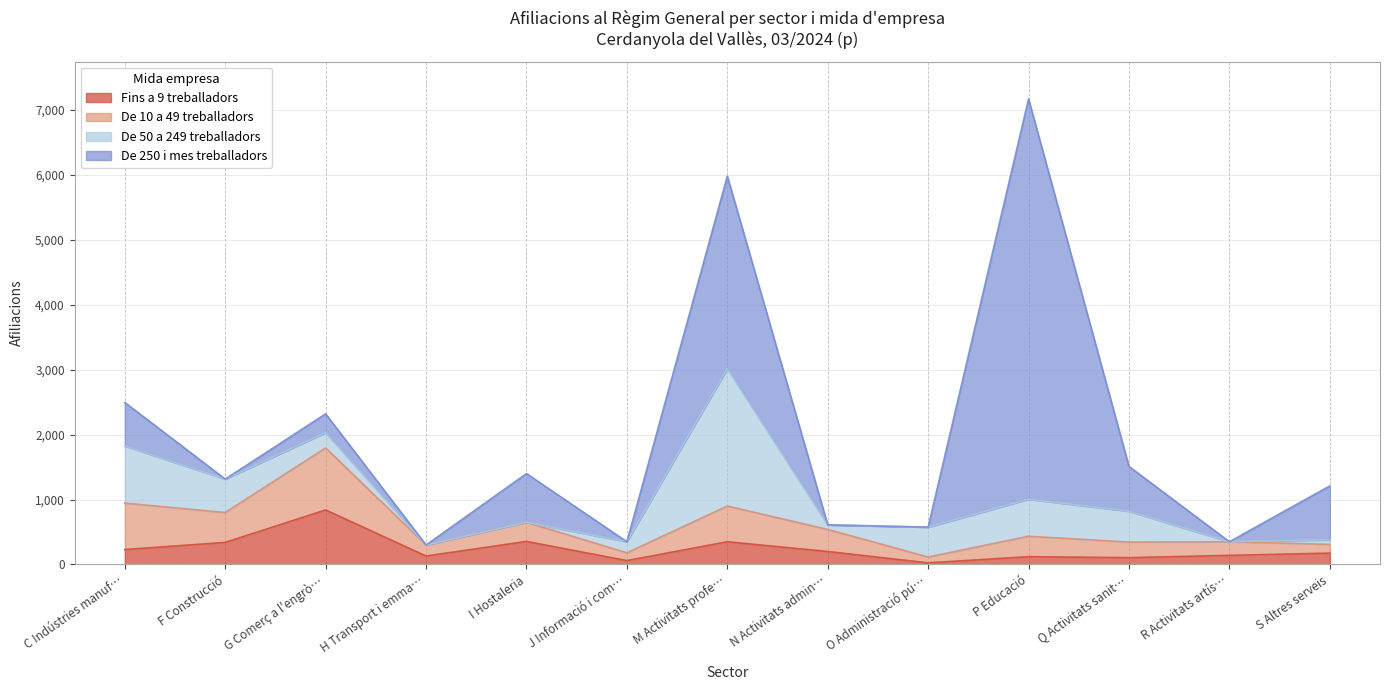

Does the chart have visible grid lines?

Yes